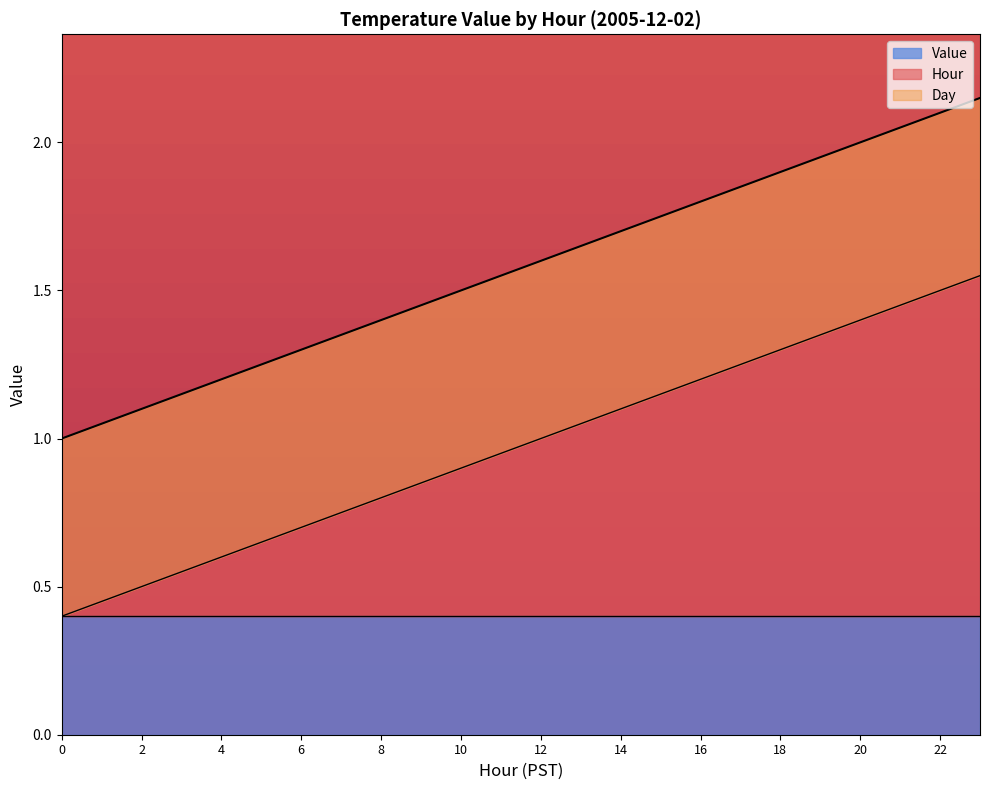

How many lines are shown in the chart?

3